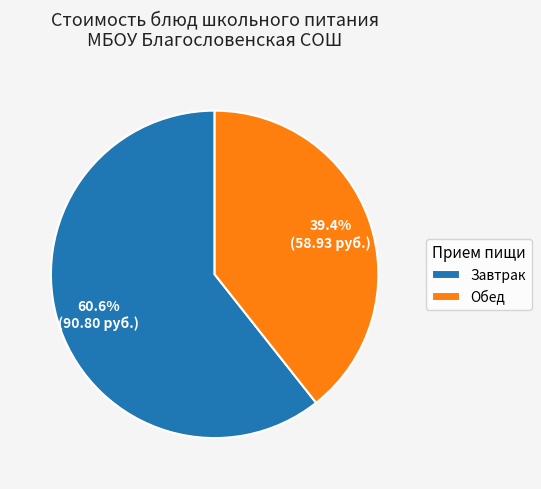

Rank the categories by value from highest to lowest.

Завтрак, Обед